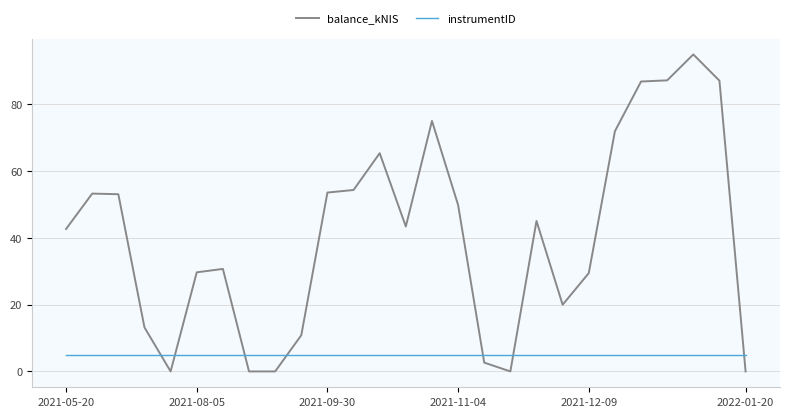

Rank the series by their maximum value, from highest to lowest.

balance_kNIS, instrumentID